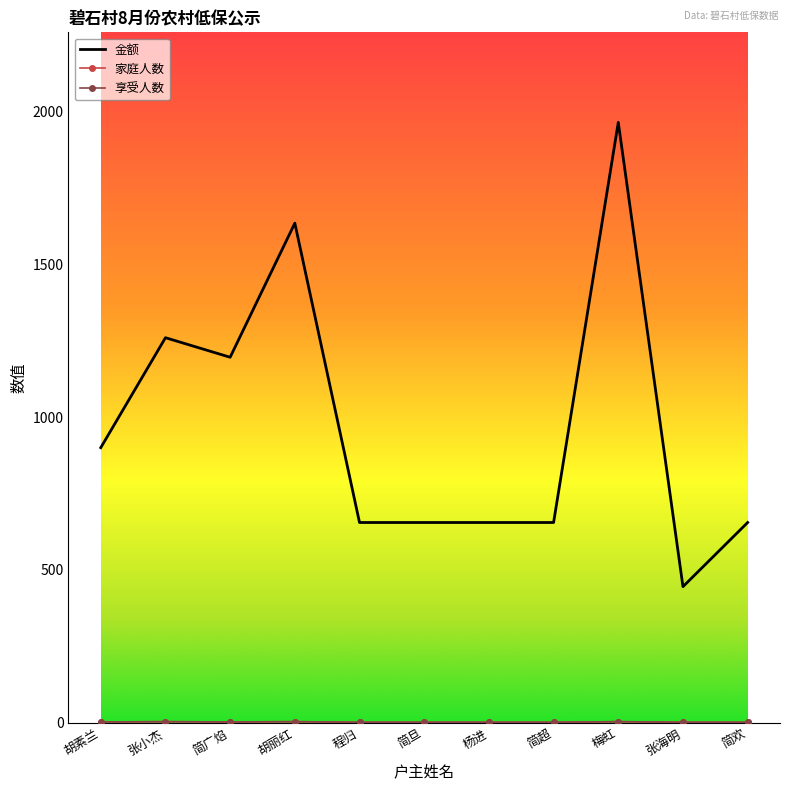

What is the difference between the maximum and second lowest values in the 享受人数 series?

2